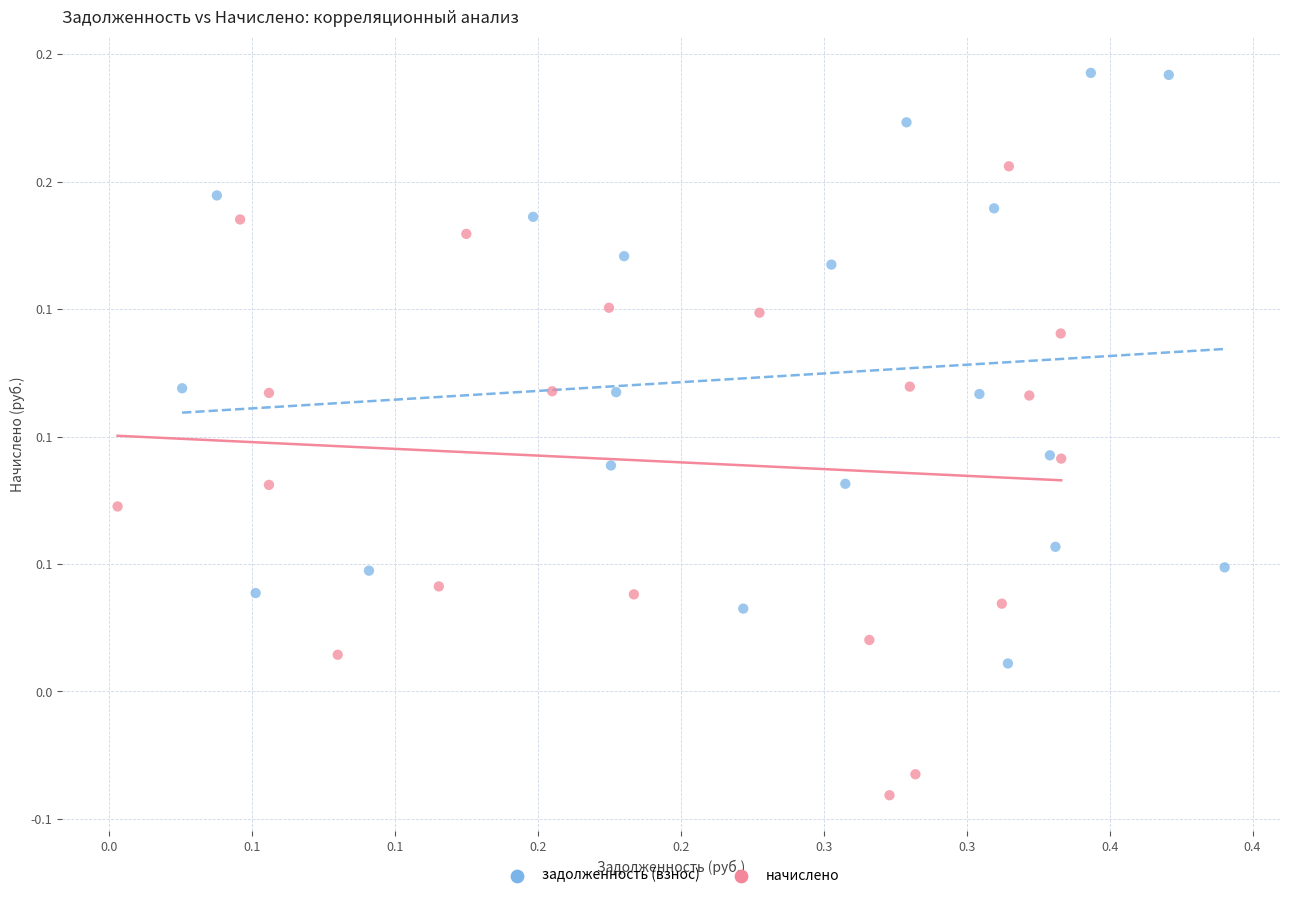

What are all the series names shown in the legend?

задолженность (взнос), начислено